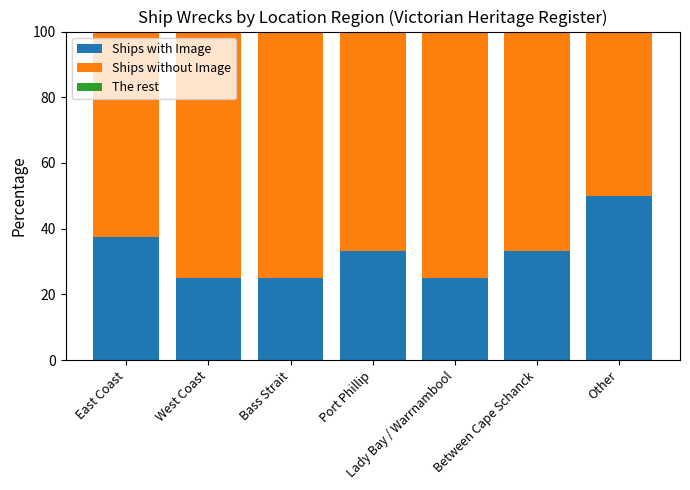

What is the total value across all series at Other?

100.0